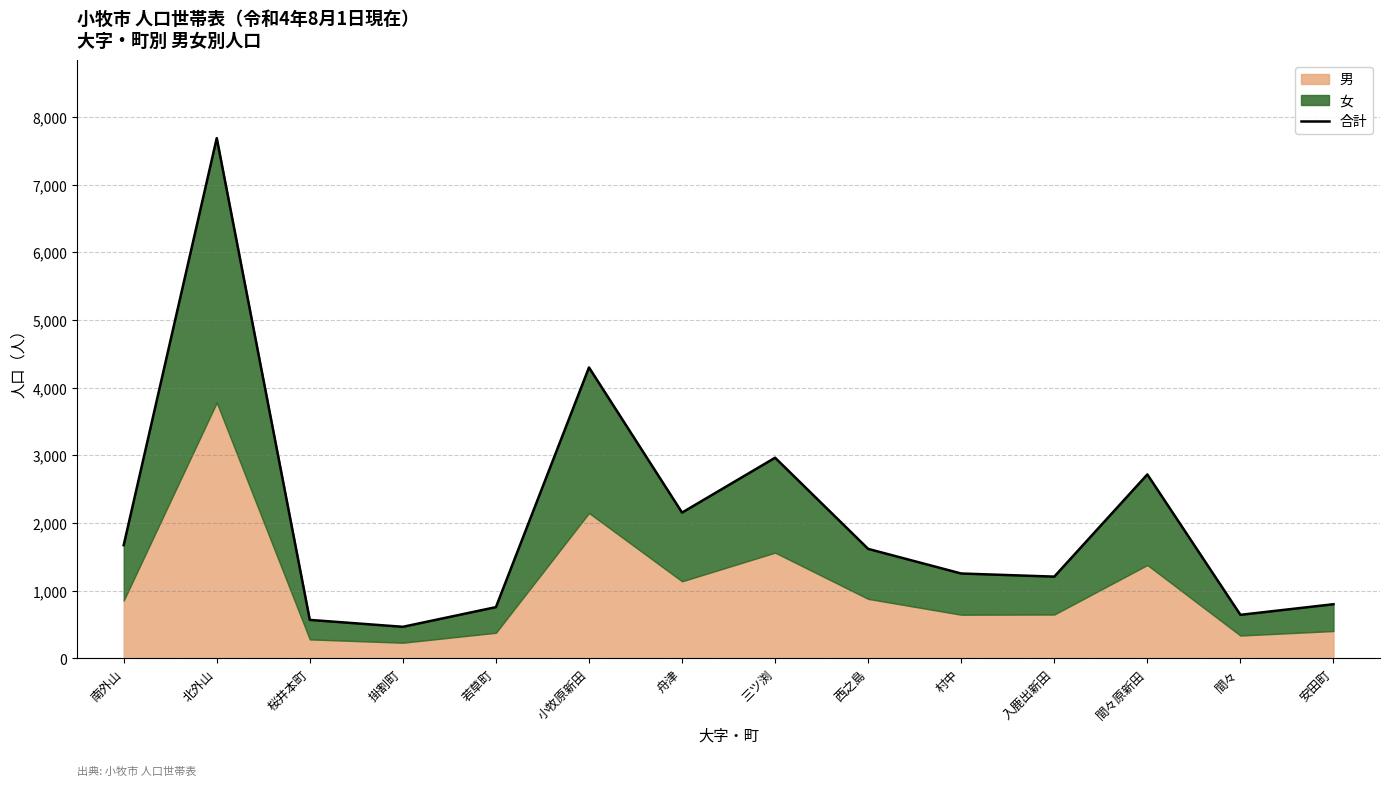

How many interior local valleys (lower than both neighbors) does the data have?

4